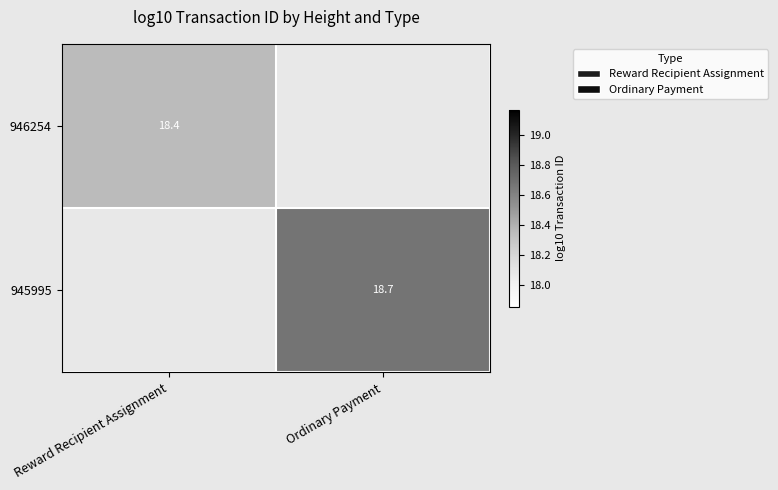

The 946254 series shows 18.4 at Reward Recipient Assignment. True or false?

True